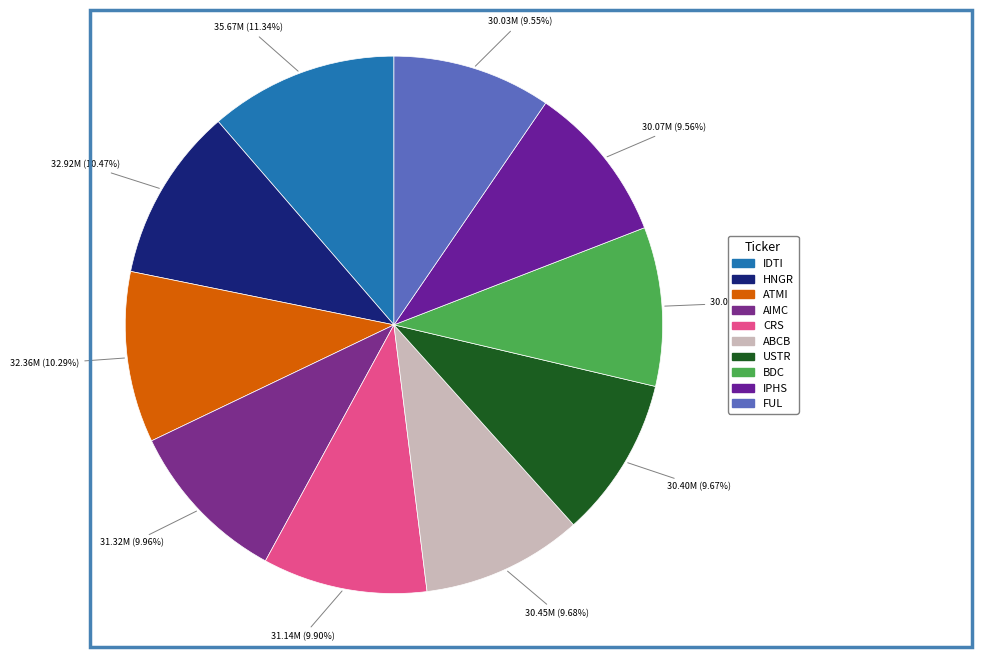

To the nearest percent, what is the difference between the largest and smallest slice percentages?

2%